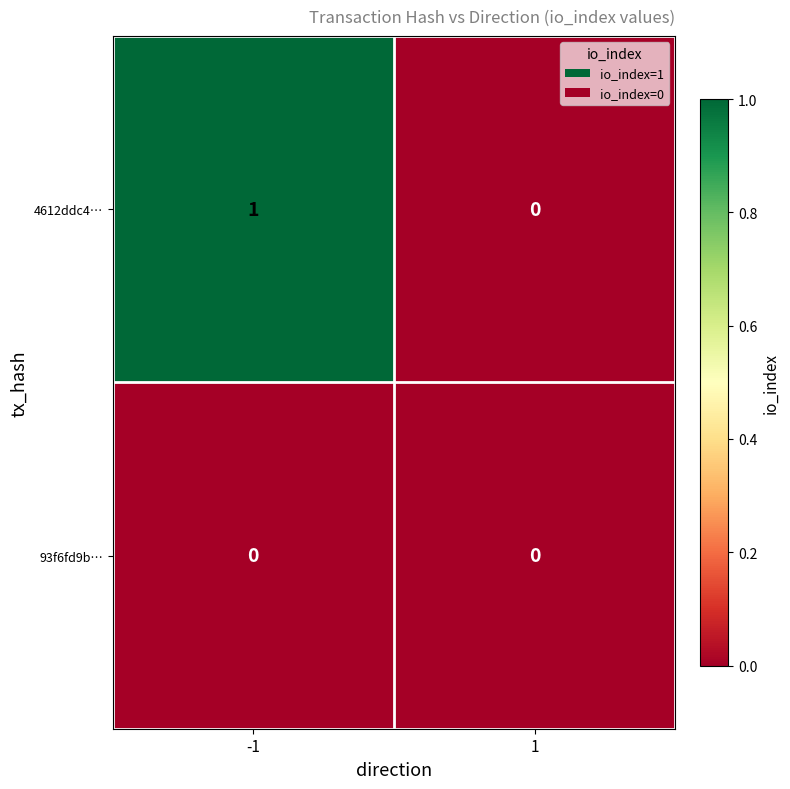

Which category has the highest value across all series?

-1